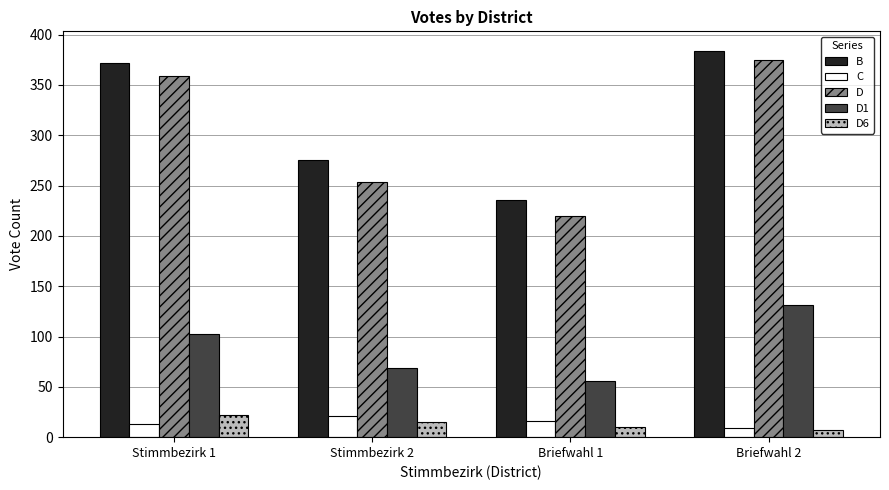

What are all the series names shown in the legend?

B, C, D, D1, D6